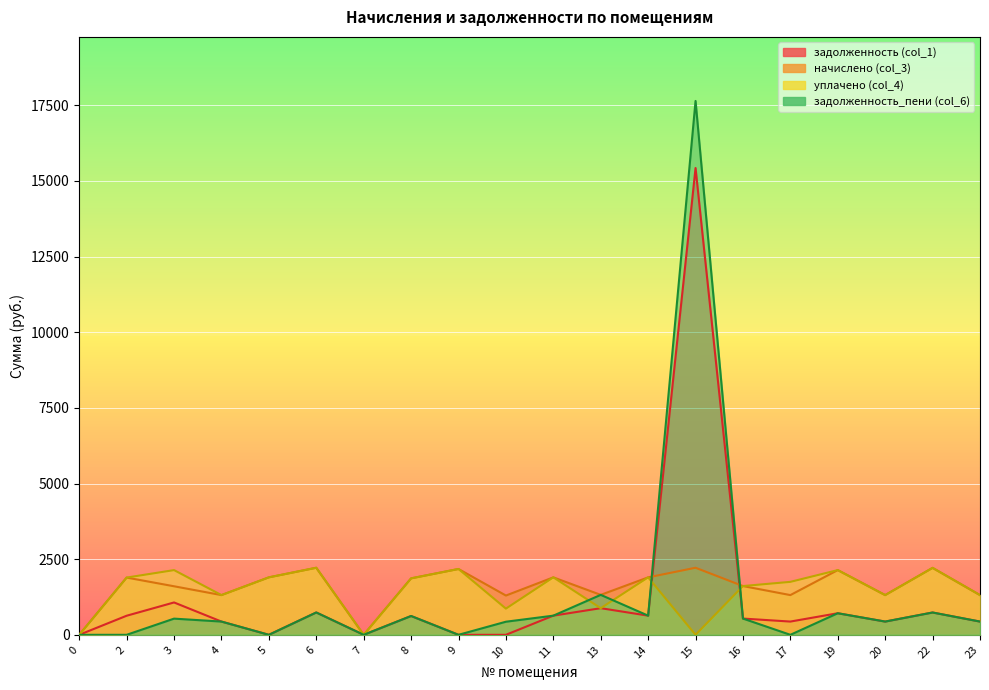

The начислено (col_3) series shows 0.0 at 0. True or false?

True